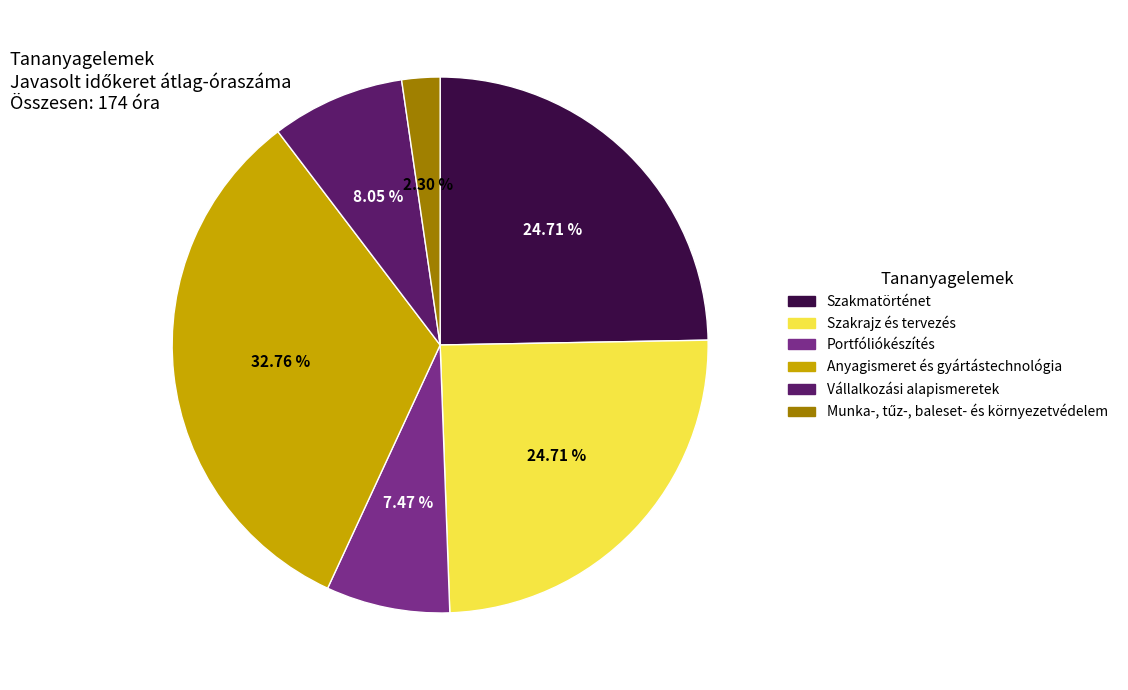

To the nearest percent, what is the difference between the largest and smallest slice percentages?

30%